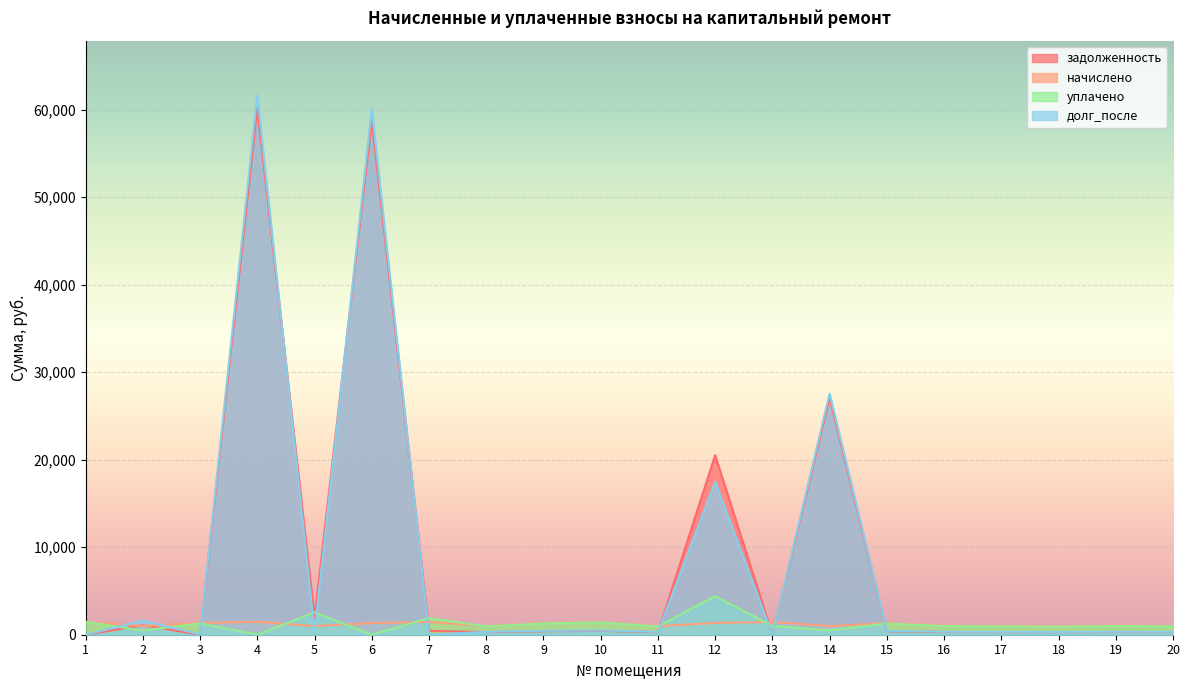

What is the spread (max minus min) of values at 5?

2225.8